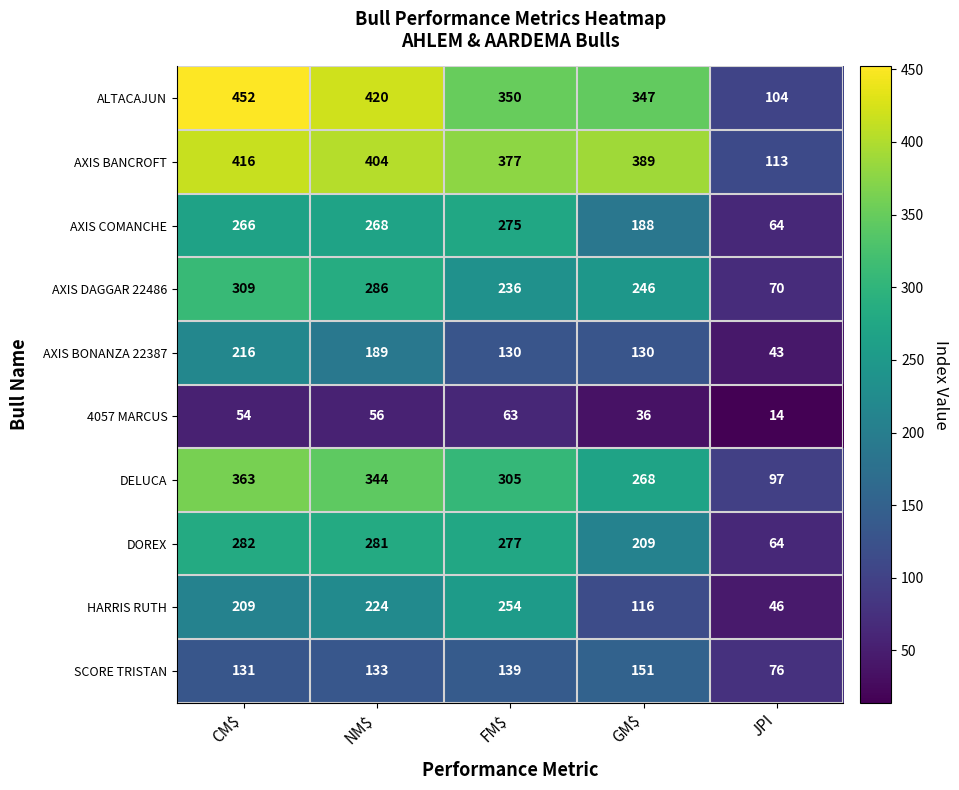

Rank the series at NM$ from highest to lowest value.

ALTACAJUN, AXIS BANCROFT, DELUCA, AXIS DAGGAR 22486, DOREX, AXIS COMANCHE, HARRIS RUTH, AXIS BONANZA 22387, SCORE TRISTAN, 4057 MARCUS